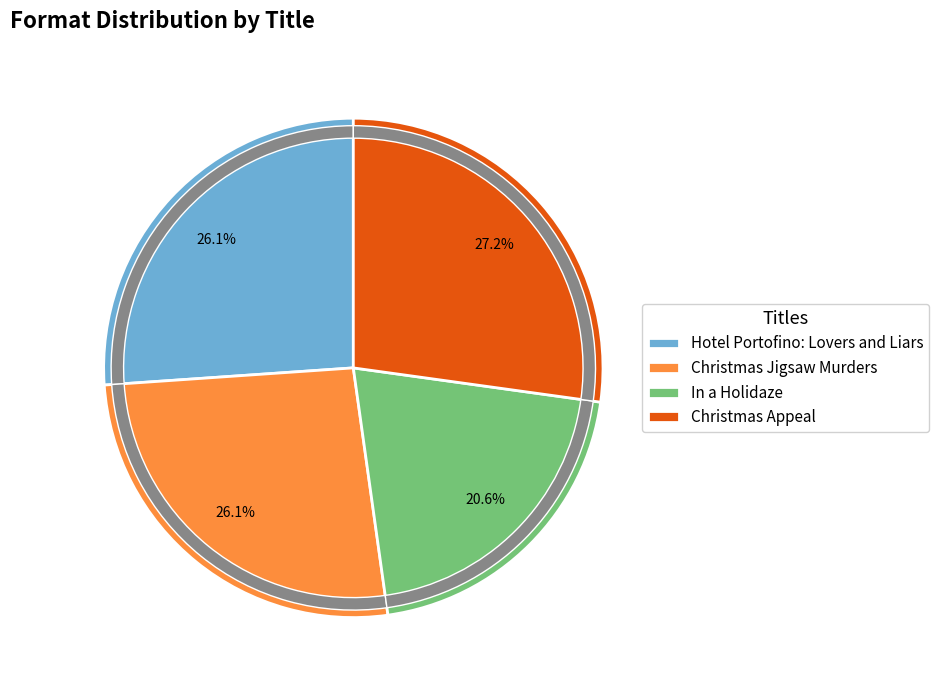

To the nearest percent, what percentage of the pie is Hotel Portofino: Lovers and Liars?

26%